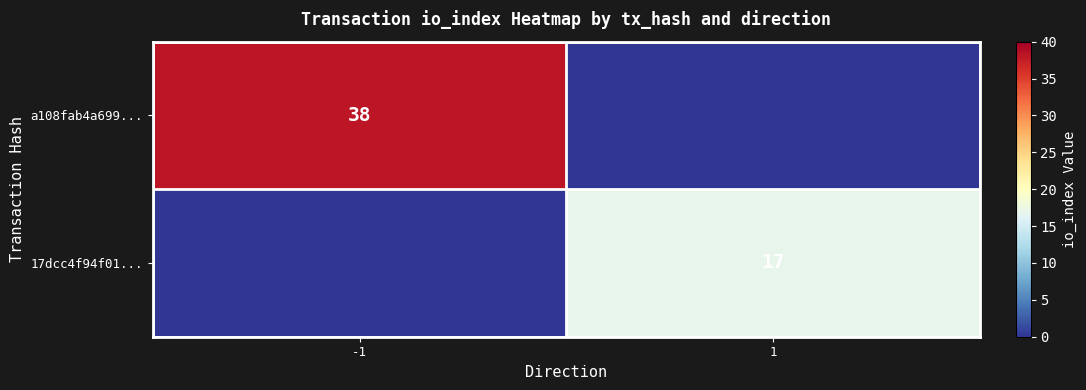

Is it true that 17dcc4f94f01... equals 5 at 1?

False